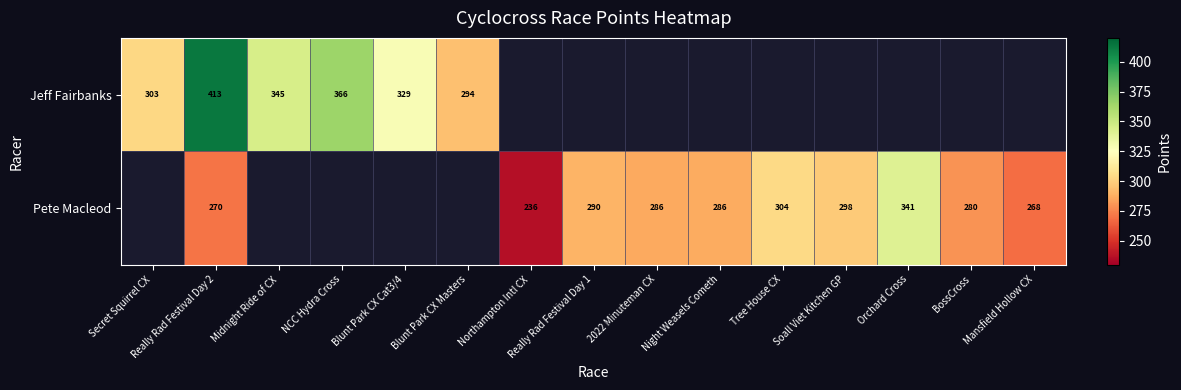

Read the Jeff Fairbanks value at NCC Hydra Cross.

365.8